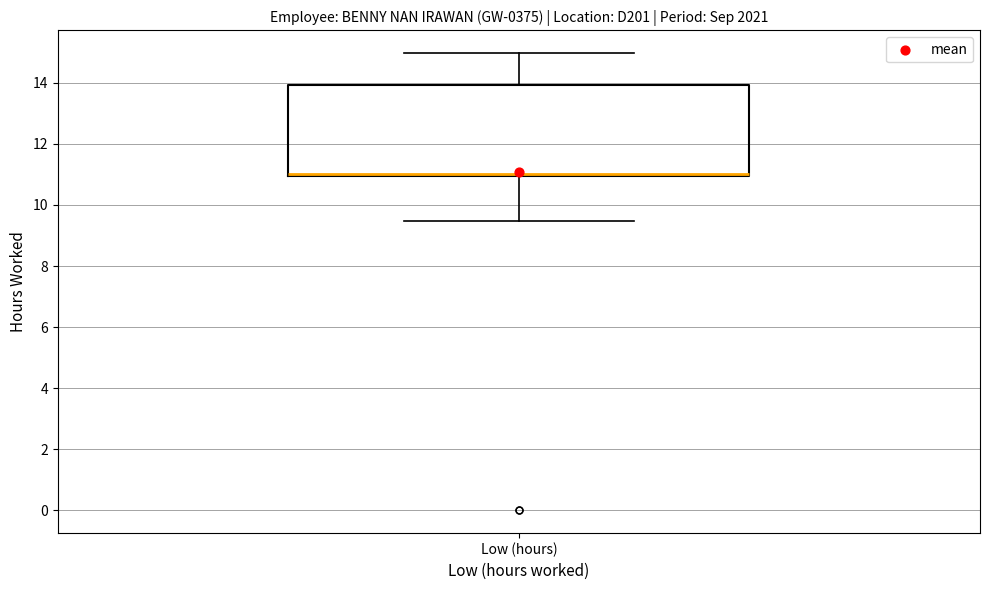

Transcribe this box plot: give where the median line is, the range the box spans, and where the two whiskers end, as read against the y-axis. The values are not printed on the chart, so give them approximately, as read against the axis.

median 11.0 (just above the box's lower edge), box 11.0 to 14.0, whiskers 9.4 to 15.0